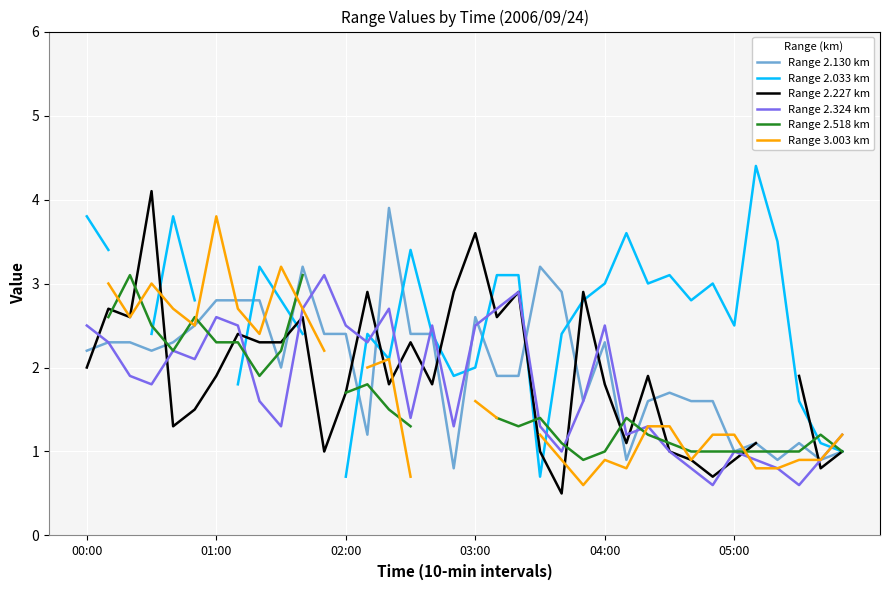

What is the approximate value of Range 2.324 km at 03:00?

2.5